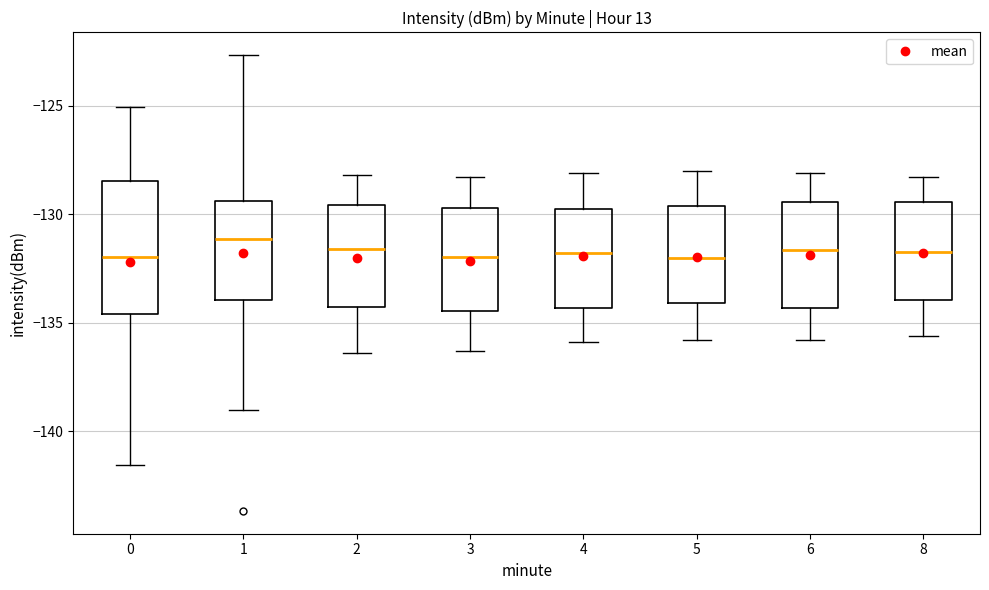

Reading left to right, read every box against the y-axis: the position of its median line, the range the box covers, and the ends of its whiskers. The values are not printed on the chart, so give them approximately, as read against the axis.

0: median -132.0, box -134.5 to -128.5, whiskers -141.5 to -125.0
1: median -131.0, box -134.0 to -129.5, whiskers -139.0 to -122.5
2: median -131.5, box -134.0 to -129.5, whiskers -136.5 to -128.0
3: median -132.0, box -134.5 to -129.5, whiskers -136.5 to -128.5
4: median -132.0, box -134.5 to -129.5, whiskers -136.0 to -128.0
5: median -132.0, box -134.0 to -129.5, whiskers -136.0 to -128.0
6: median -131.5, box -134.5 to -129.5, whiskers -136.0 to -128.0
8: median -131.5, box -134.0 to -129.5, whiskers -135.5 to -128.5